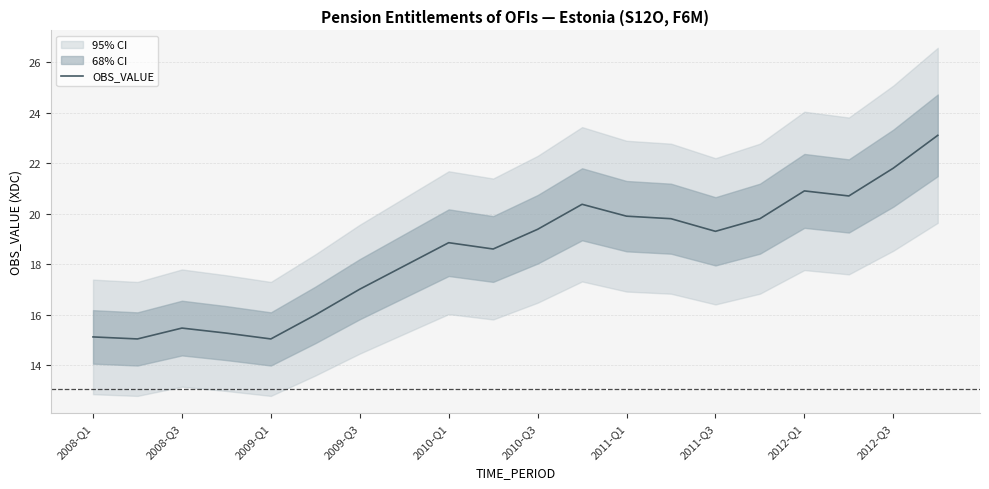

Does the chart have visible grid lines?

Yes